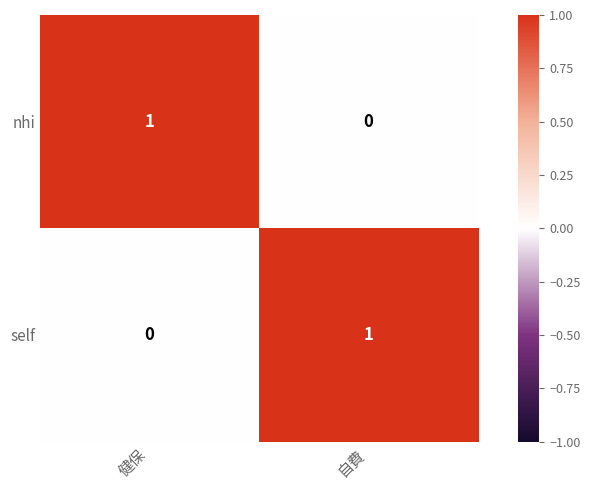

How many series are shown in this chart?

2